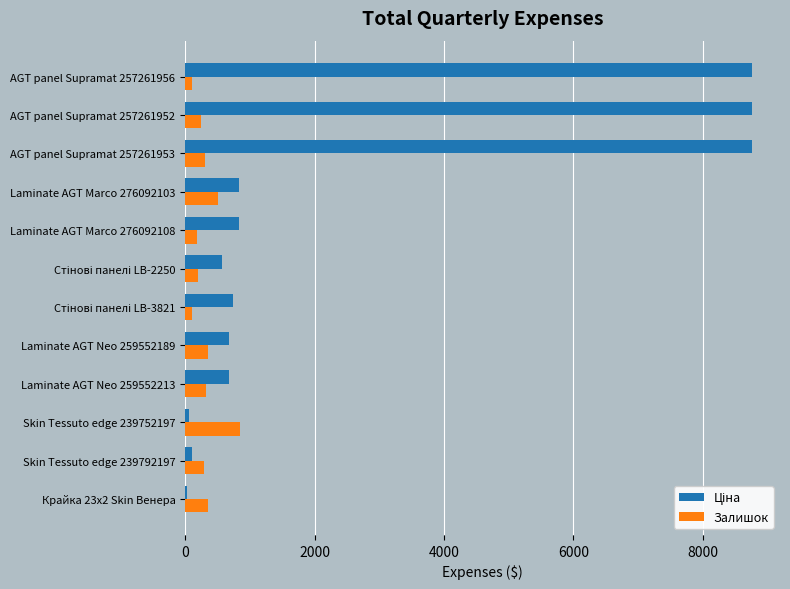

What is the maximum value for Залишок?

845.0